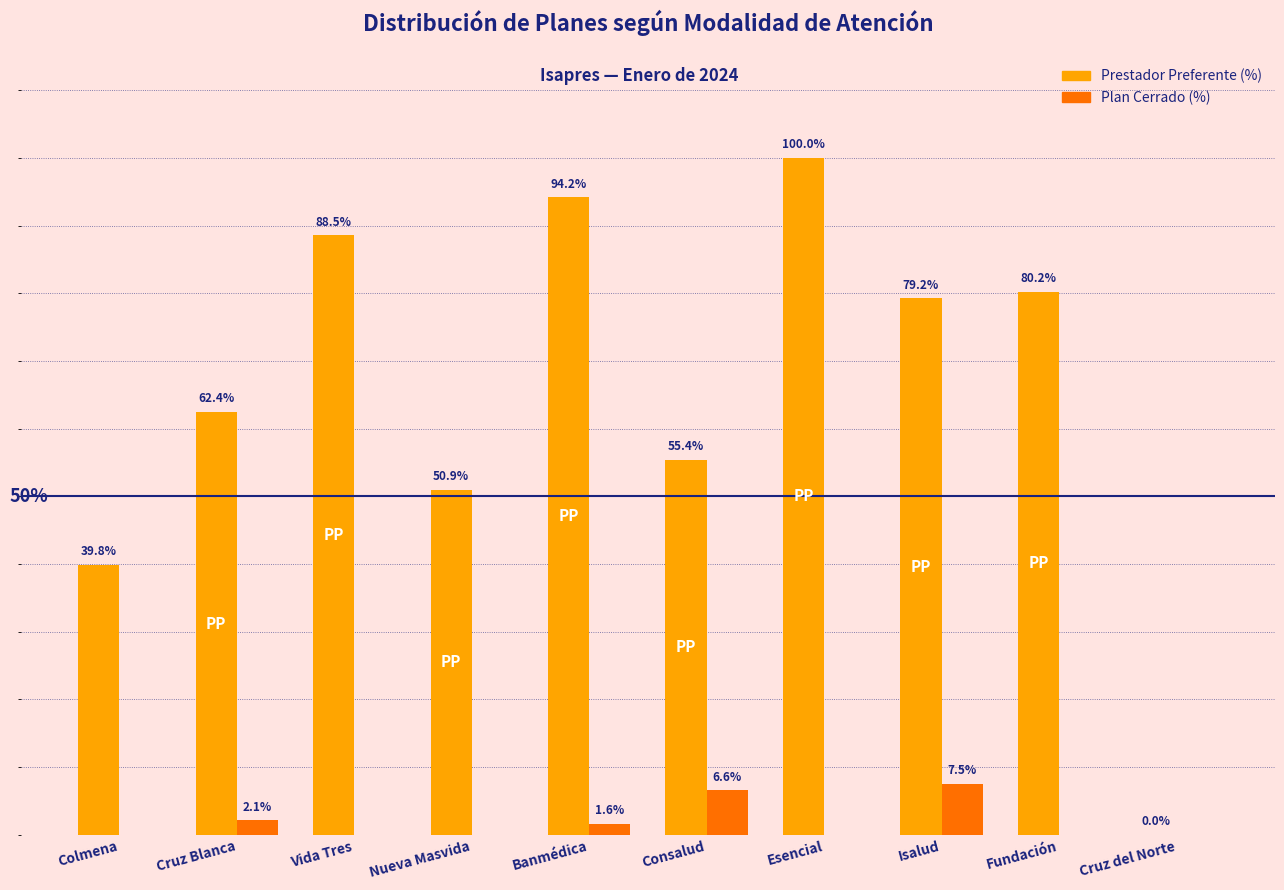

Is it true that Prestador Preferente (%) equals 0.5 at Nueva Masvida?

True